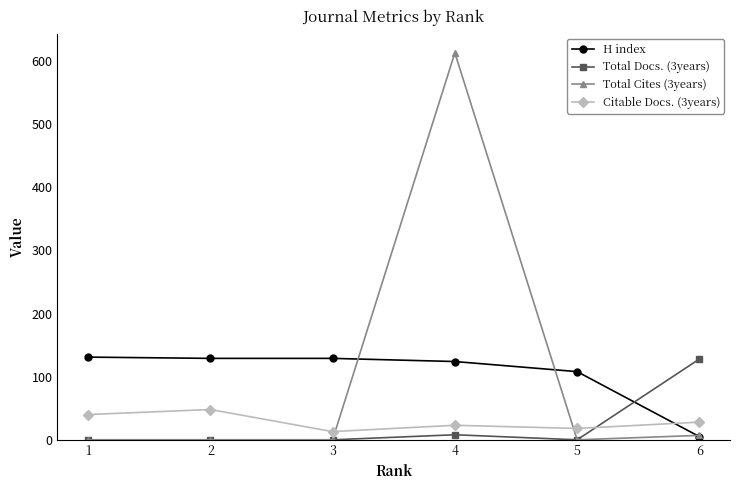

True or false: Citable Docs. (3years) has more than 0 interior local peaks.

True